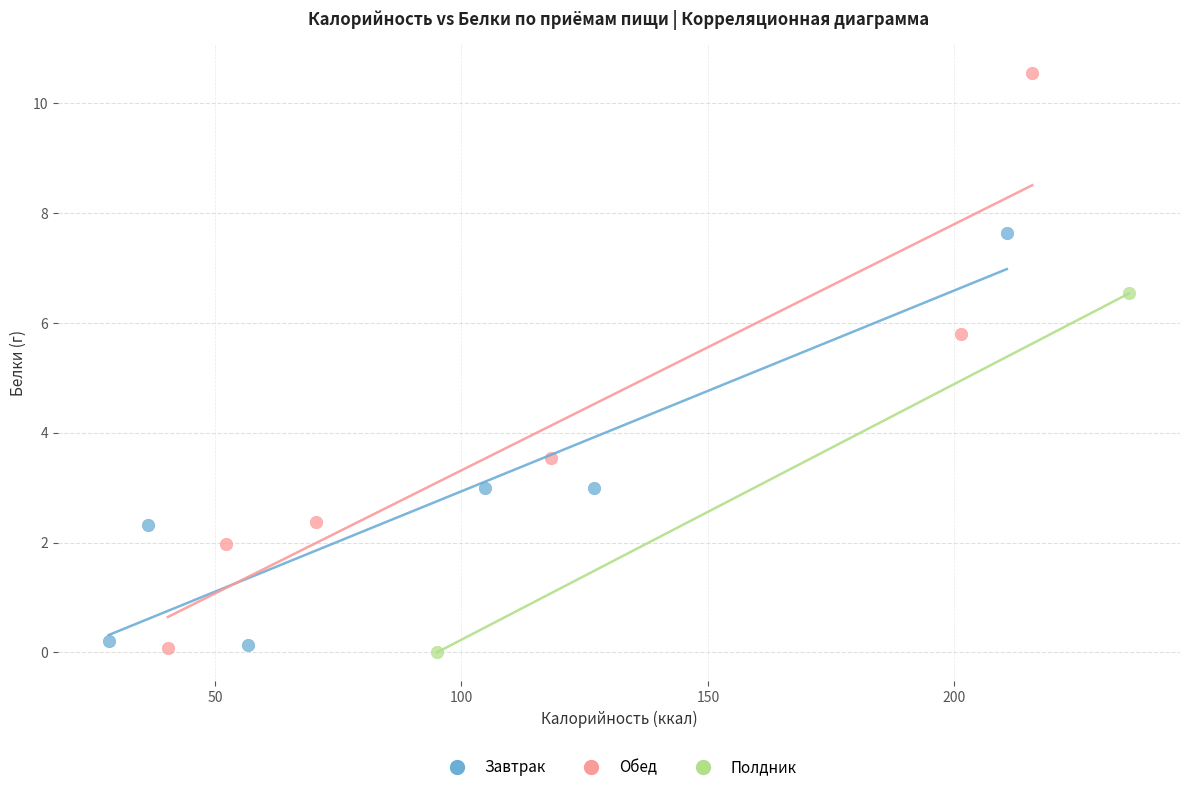

Which series contains the highest Y value?

Обед